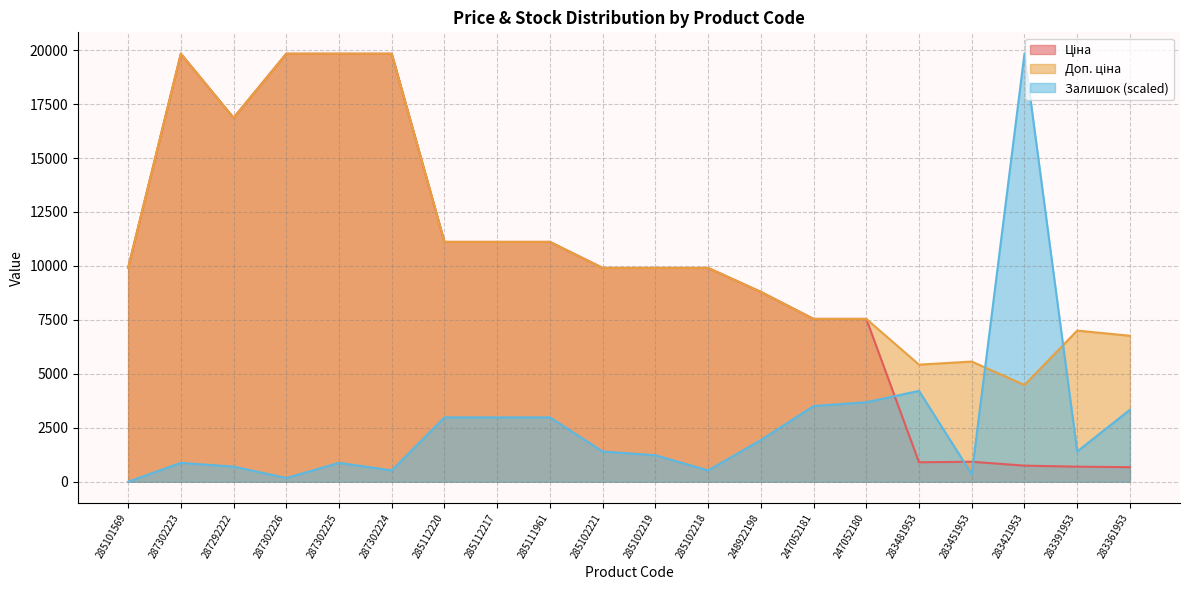

At 285112217, list the series in order from largest to smallest.

Ціна, Доп. ціна, Залишок